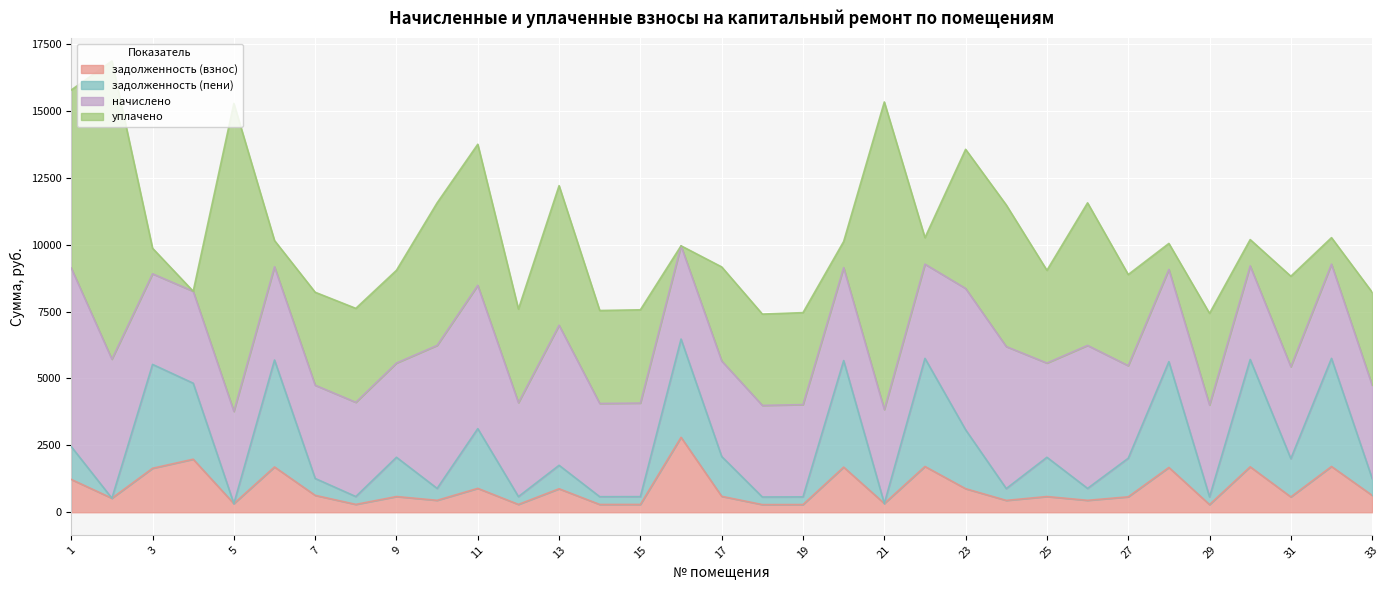

Does the chart display data point markers on the line(s)?

No